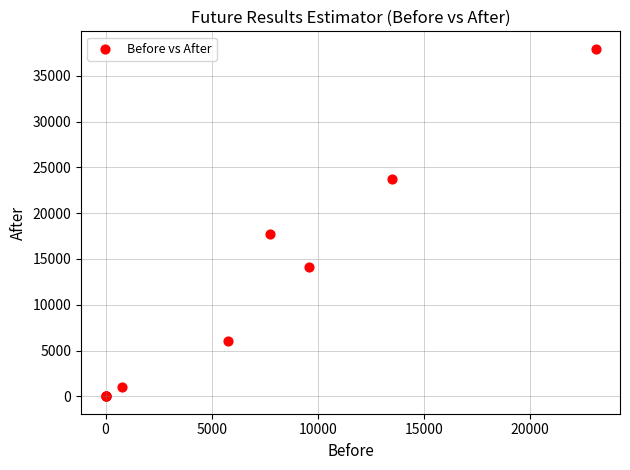

What Y value in the scatter plot is closest to 18975?

17718.0